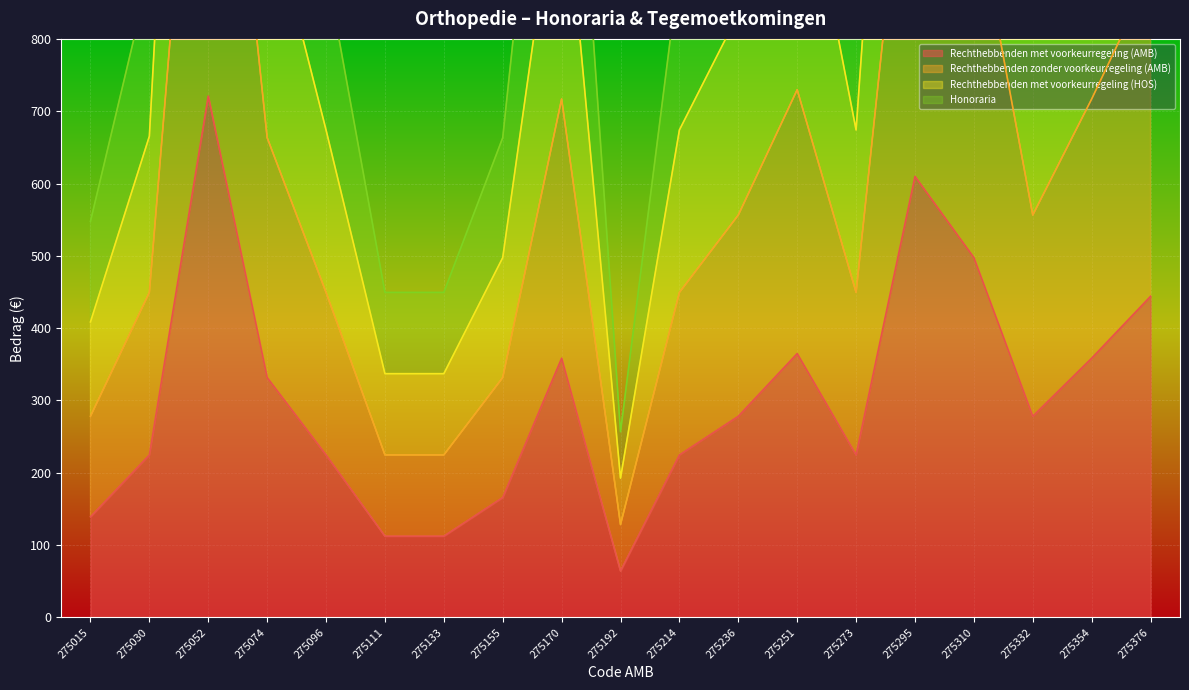

List the series in order of their overall mean, highest first.

Honoraria, Rechthebbenden met voorkeurregeling (HOS), Rechthebbenden zonder voorkeurregeling (AMB), Rechthebbenden met voorkeurregeling (AMB)